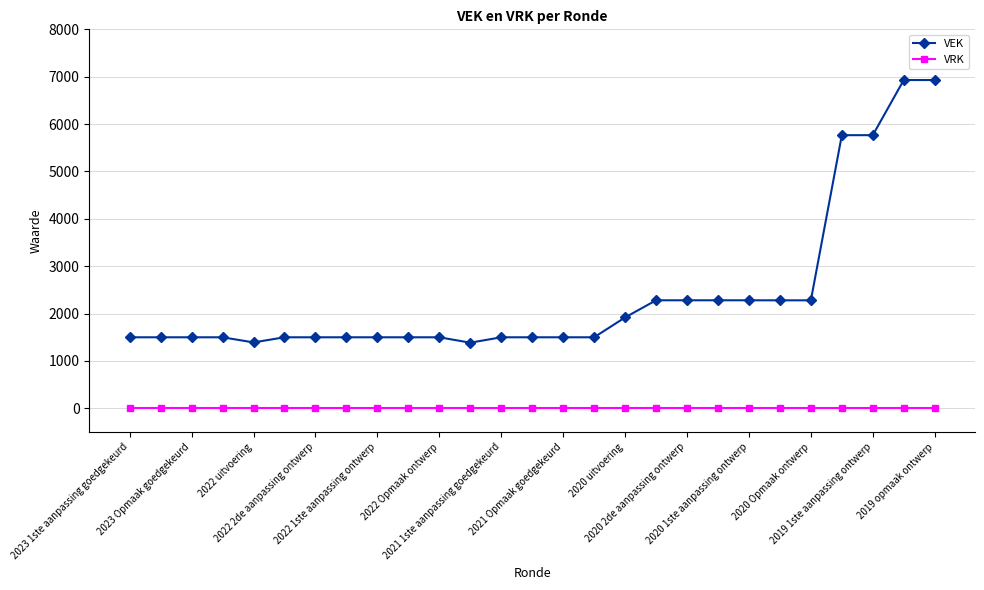

What is the greatest value displayed?

6930